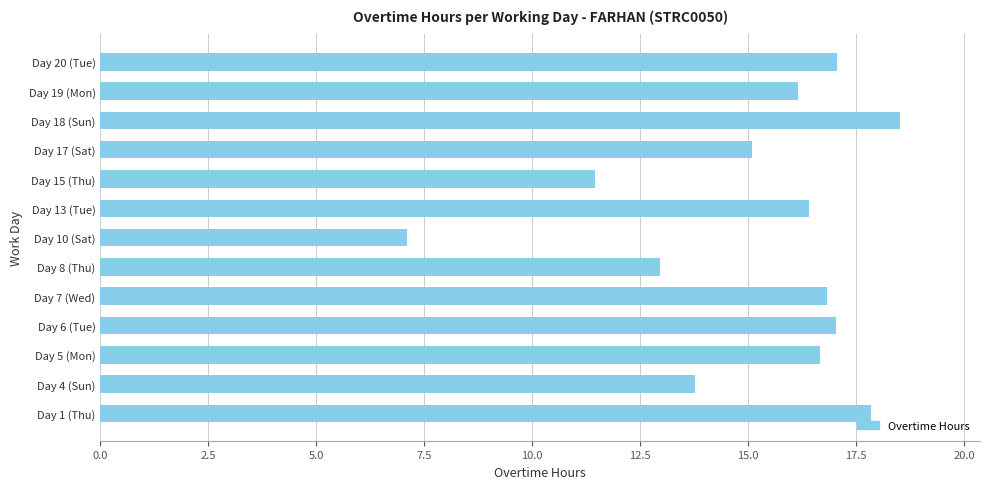

How many data points does each series have?

13